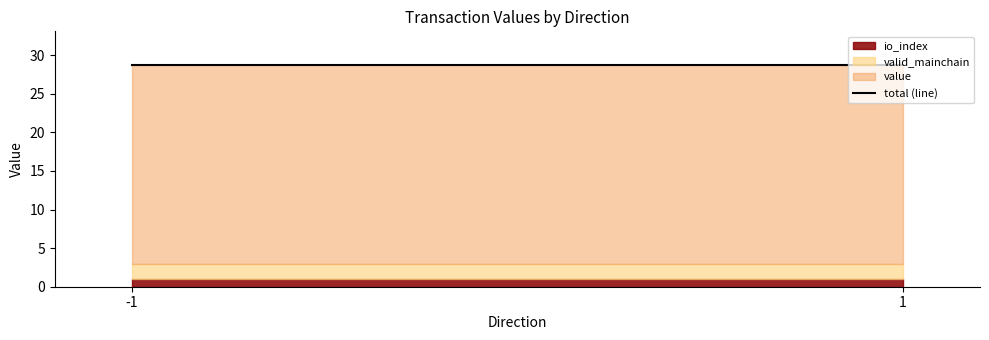

What is the total value across all series at -1?

28.8